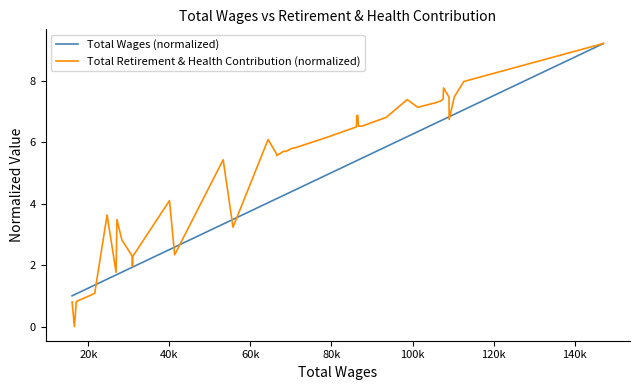

What is the maximum value shown in the chart?

9.2